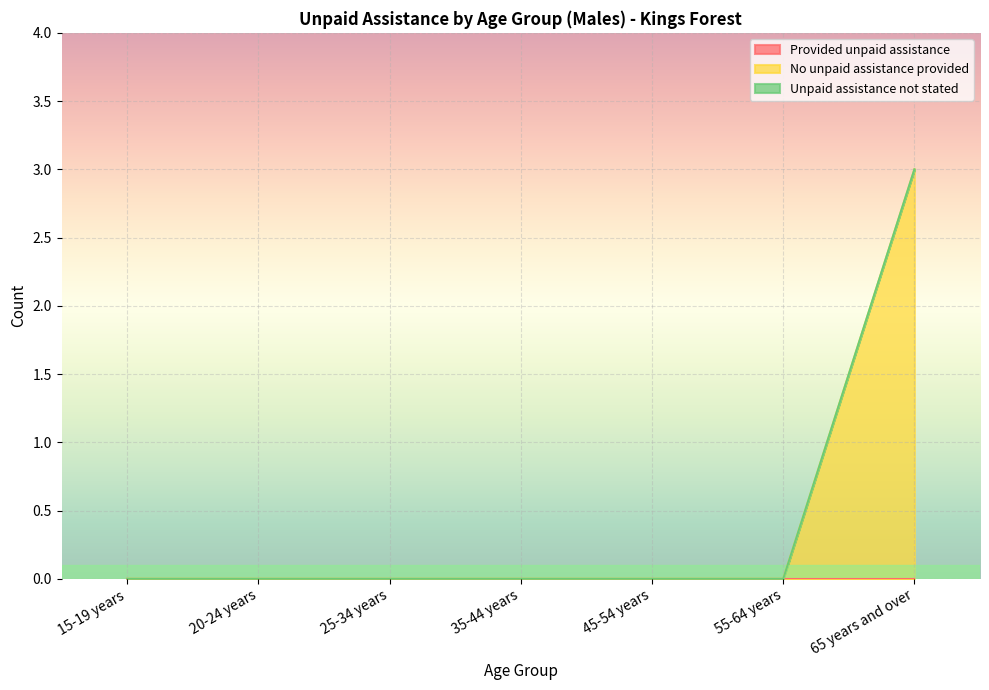

Where is Provided unpaid assistance nearest to the value 0?

15-19 years